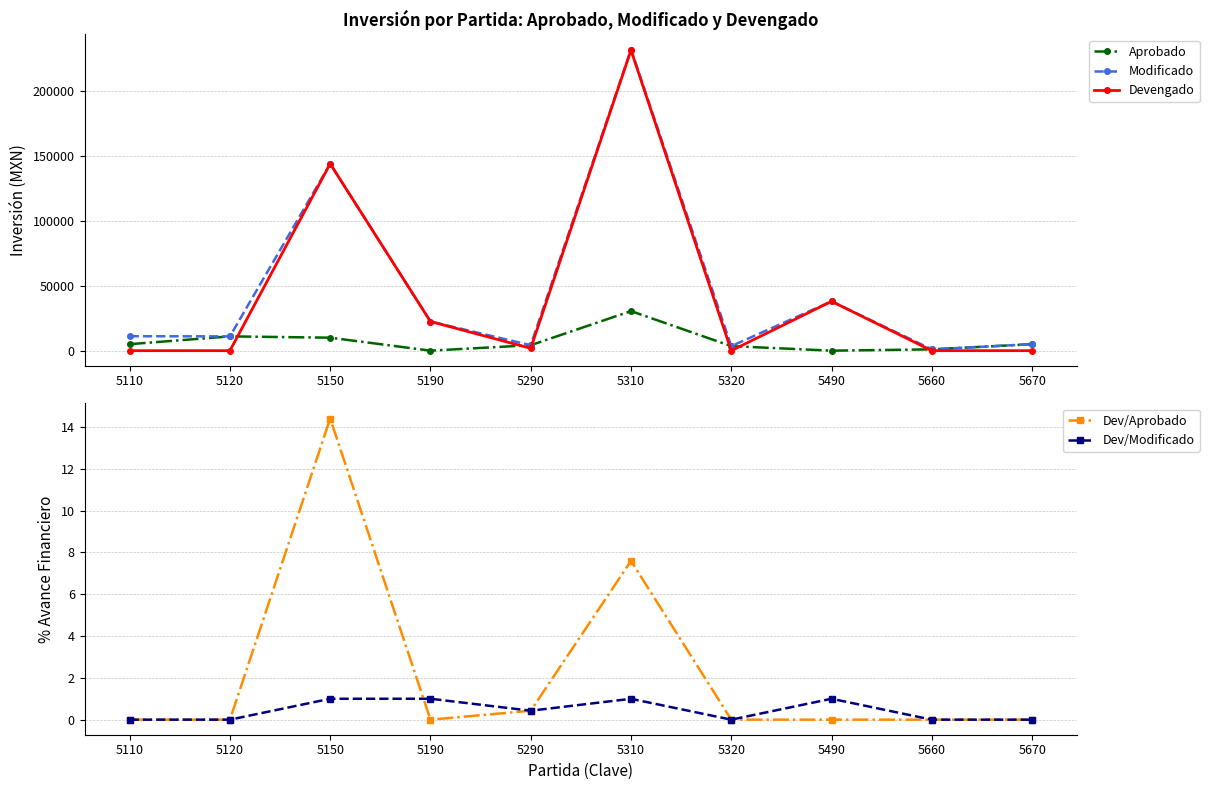

How many values in the Modificado series are below 11130?

5